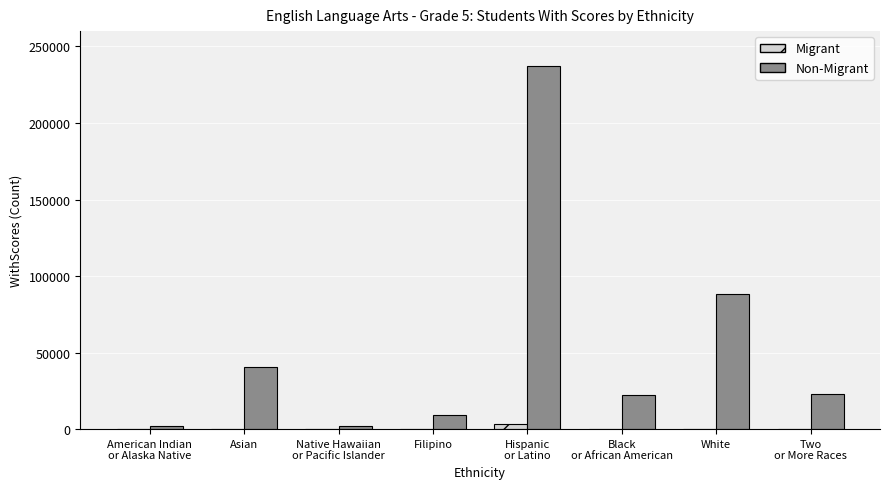

What is the highest value of the Non-Migrant series?

237250